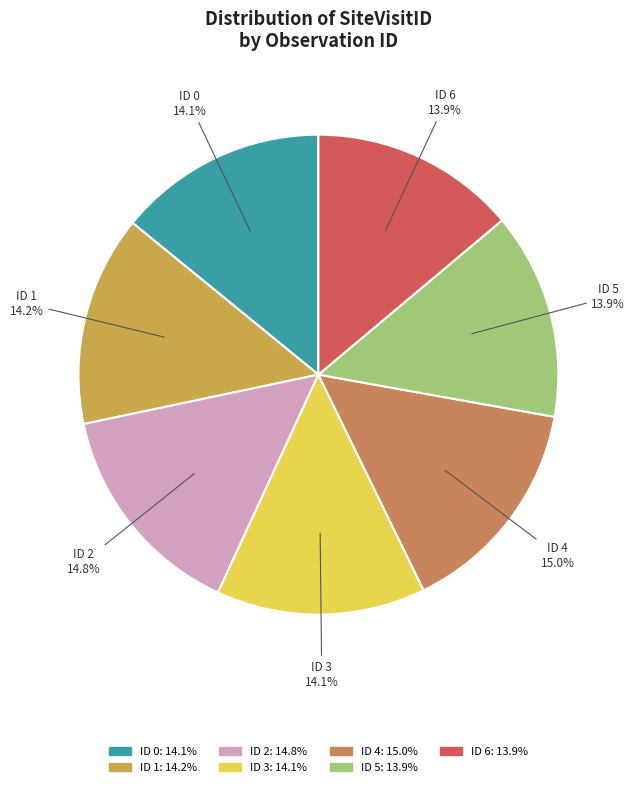

Combined, do ID 6 13.9% and ID 0 14.1% account for over 50%?

No